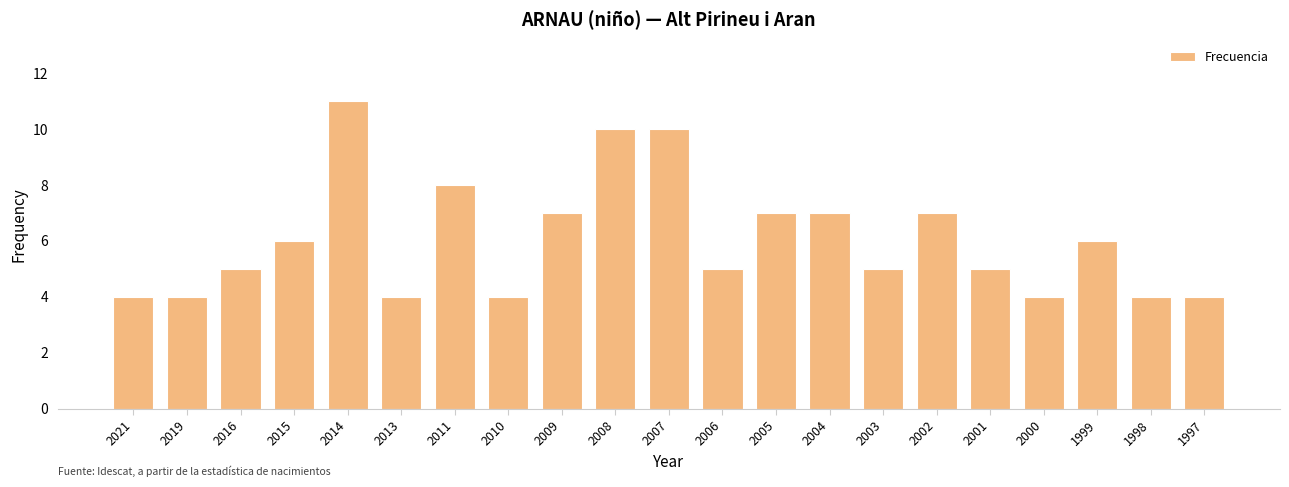

How many distinct data groups are displayed?

1